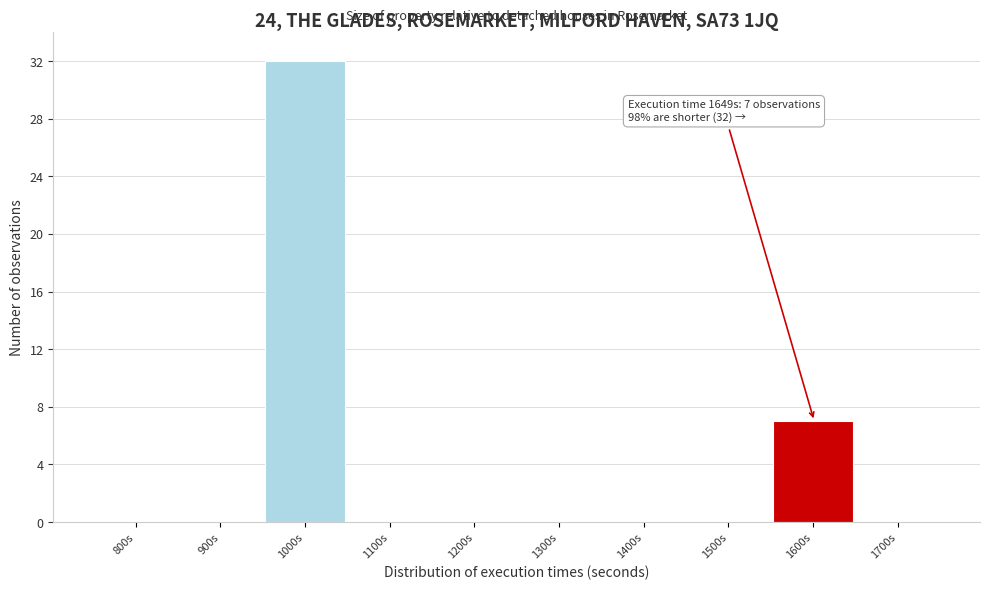

Reading left to right, transcribe all the data shown in this chart.

800s=0	900s=0	1000s=32	1100s=0	1200s=0	1300s=0	1400s=0	1500s=0	1600s=7	1700s=0